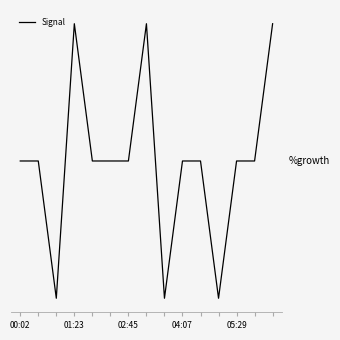

Is this an area chart (filled region under the line)?

No